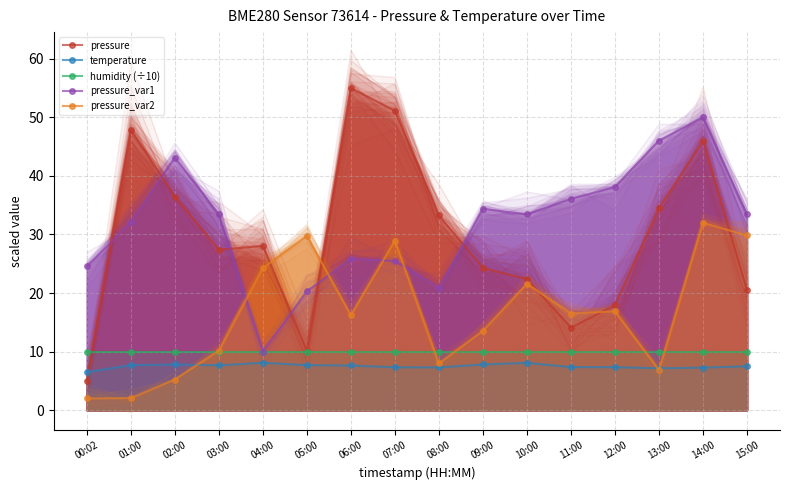

What is the sum of all humidity (÷10) values?

160.0